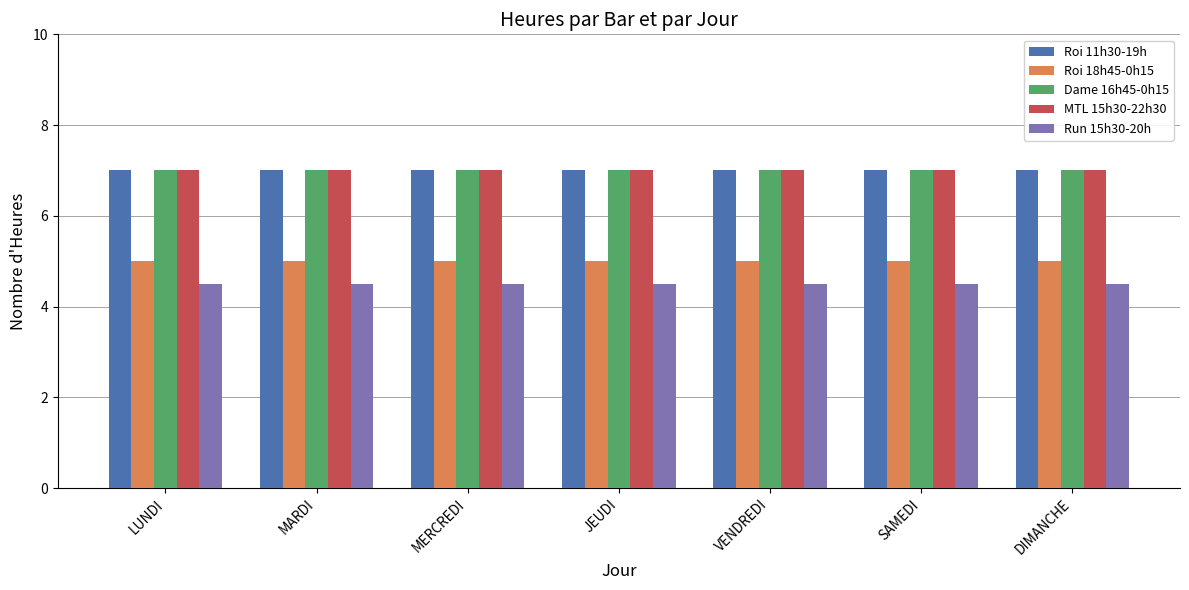

What is the maximum value for Roi 11h30-19h?

7.0